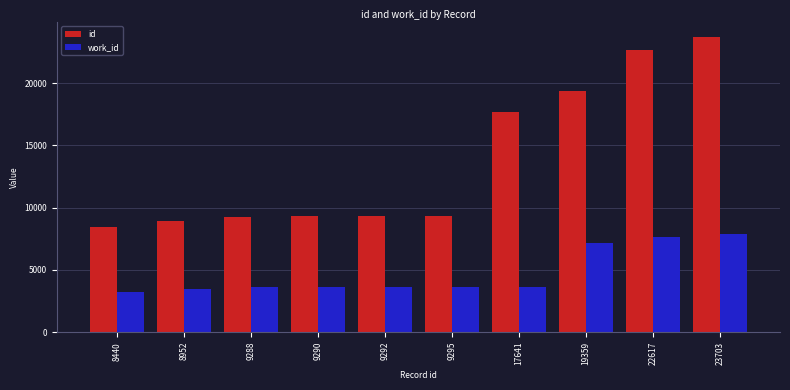

At which label does id reach its peak?

23703